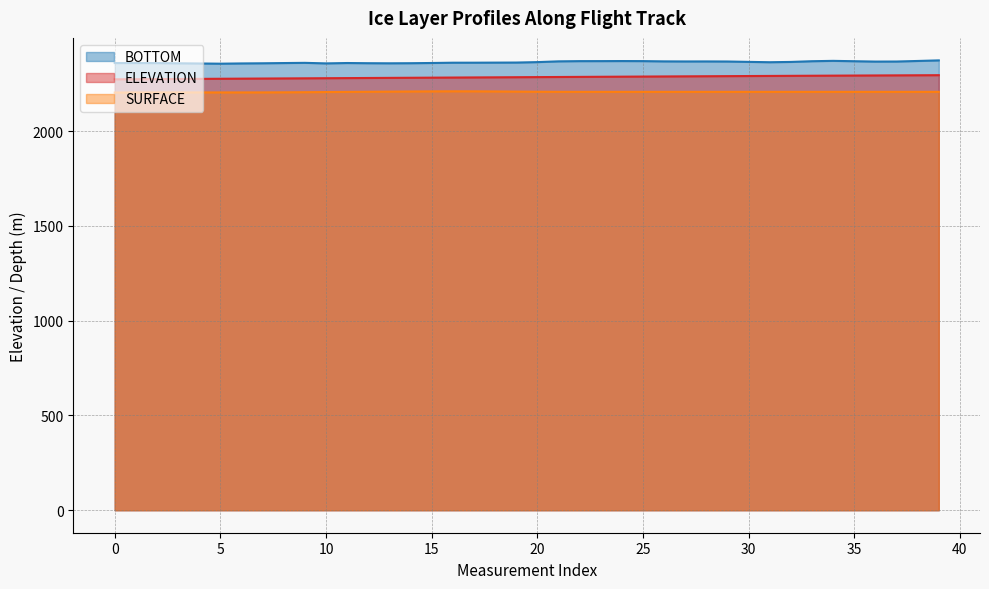

True or false: BOTTOM and ELEVATION intersect in this chart.

False